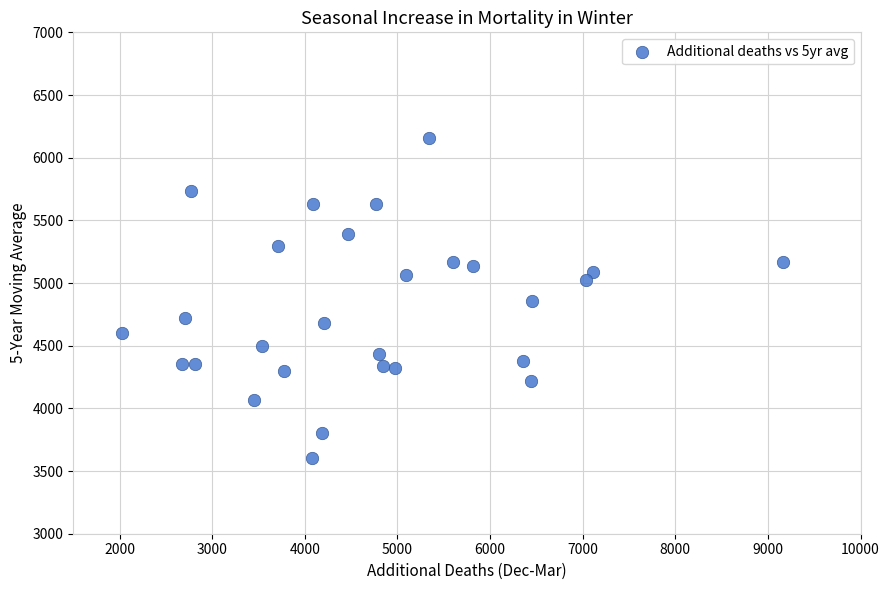

What is the range of Y values (max minus min)?

2554.6